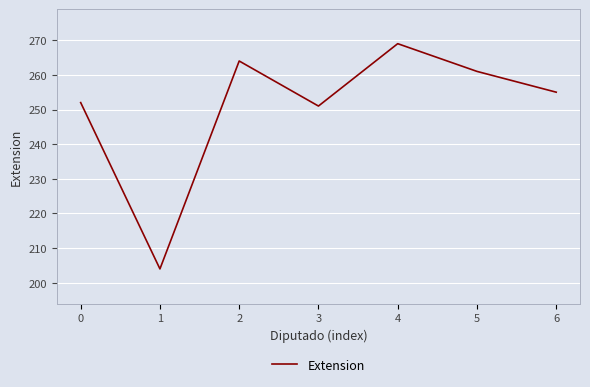

How many values are below 255?

3